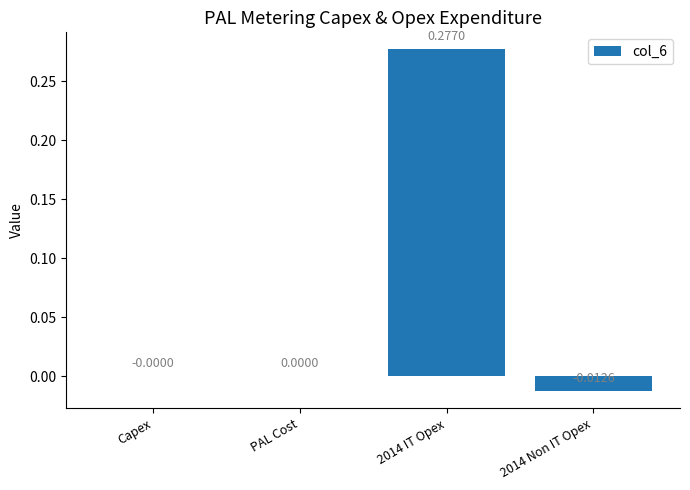

Between 2014 IT Opex and PAL Cost, which is larger?

2014 IT Opex